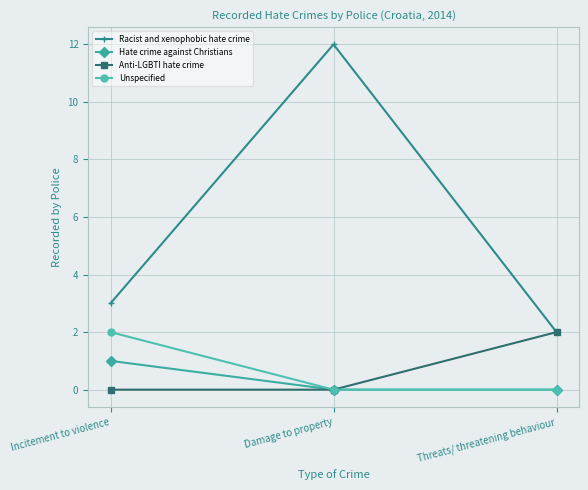

What is the label of the 3rd point from the left?

Threats/ threatening behaviour